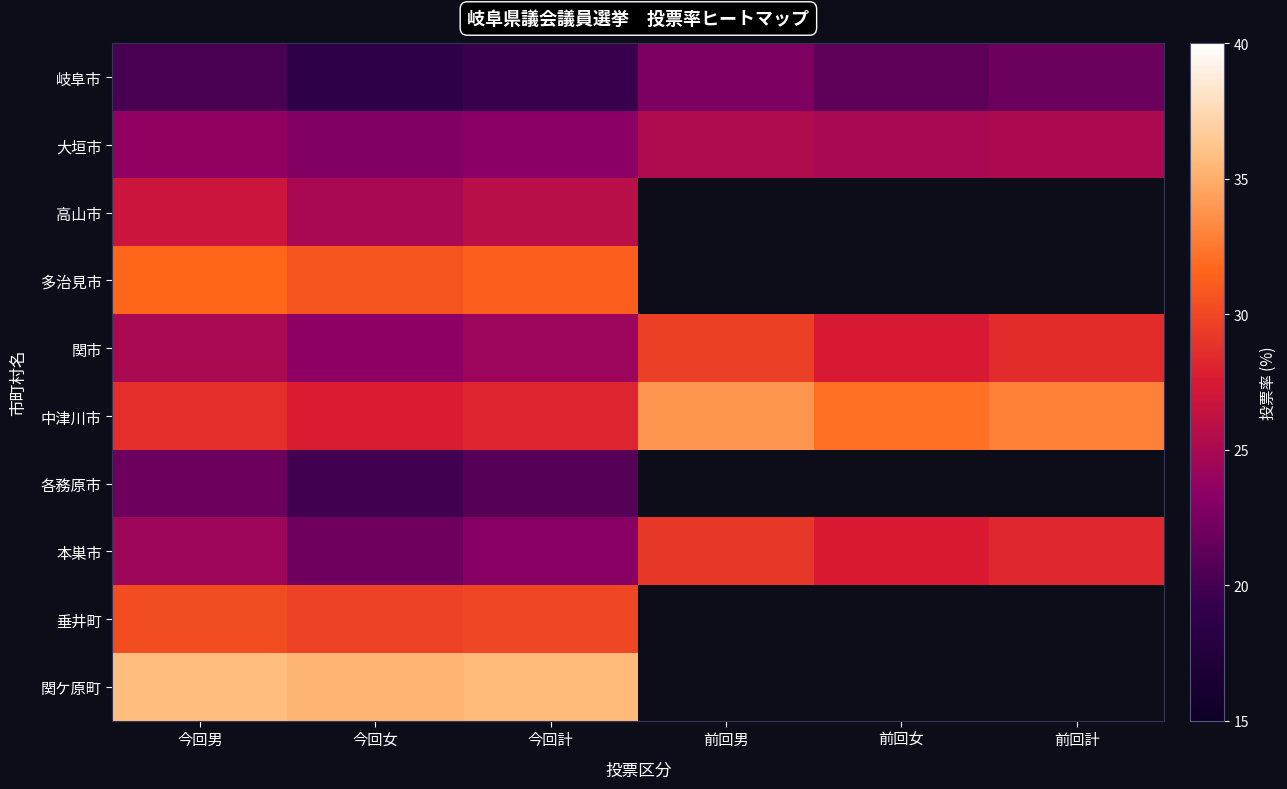

How many values in the 本巣市 series are below 27?

3